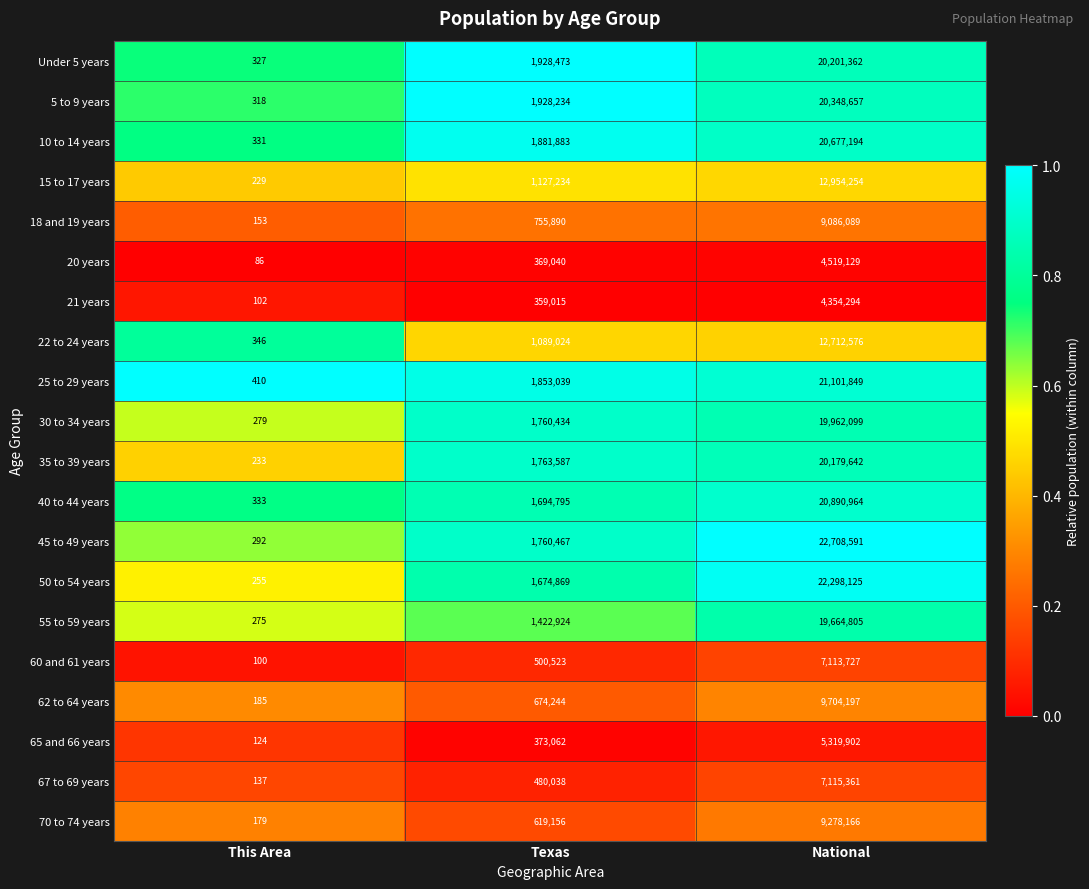

What is the average value of the 40 to 44 years series?

7528697